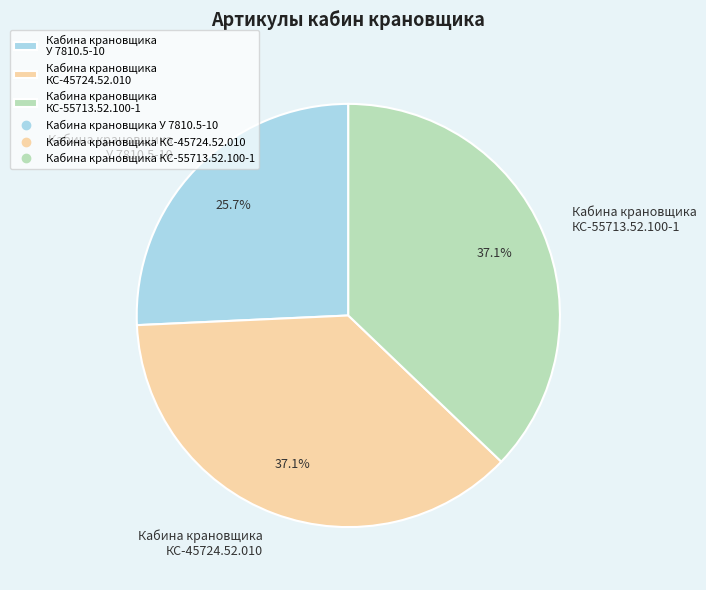

Approximately how many times larger is the value at Кабина крановщика КС-45724.52.010 compared to Кабина крановщика У 7810.5-10?

1.4